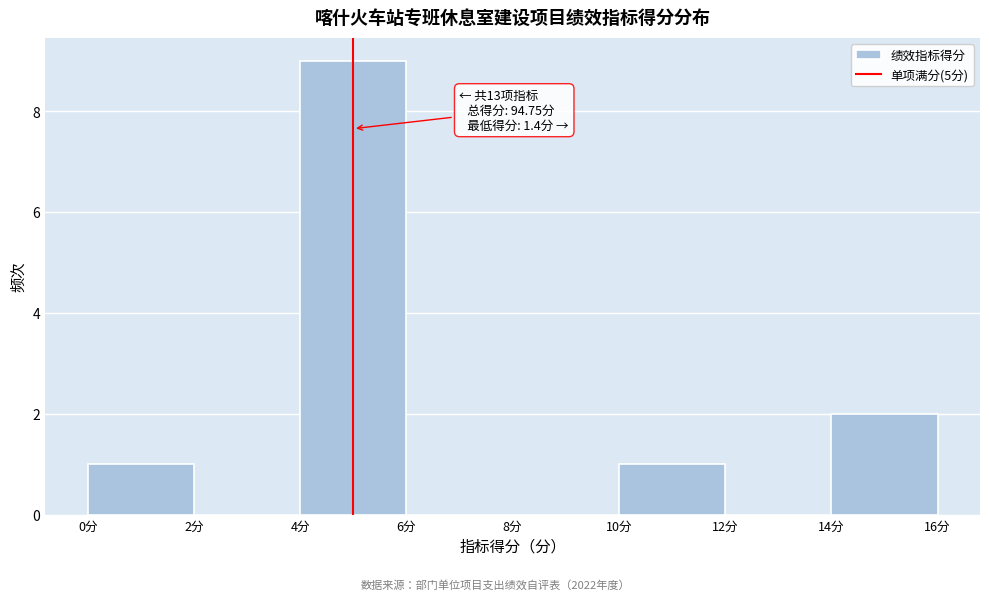

Over which range of the x-axis is the bar tallest?

4 to 6